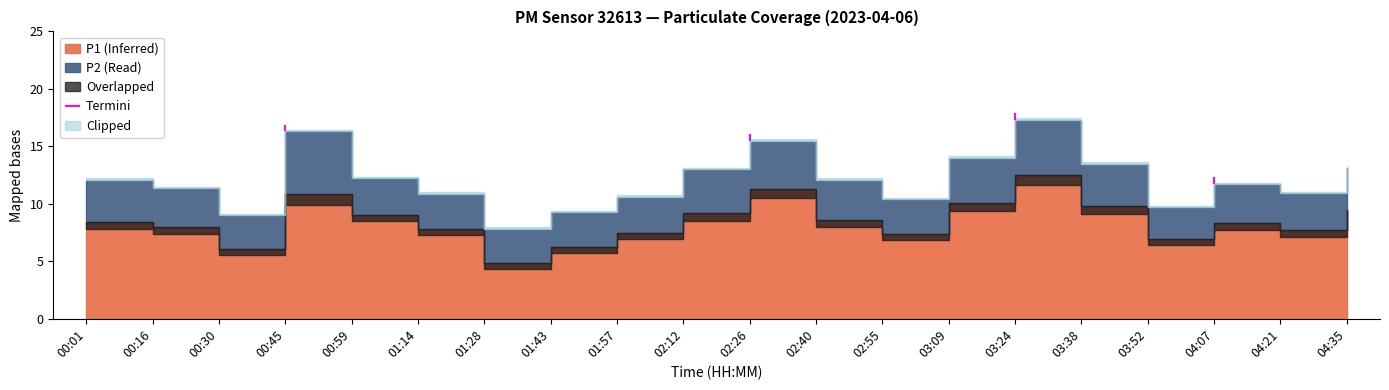

Between 01:14 and 02:55, which series saw the biggest shift?

P1